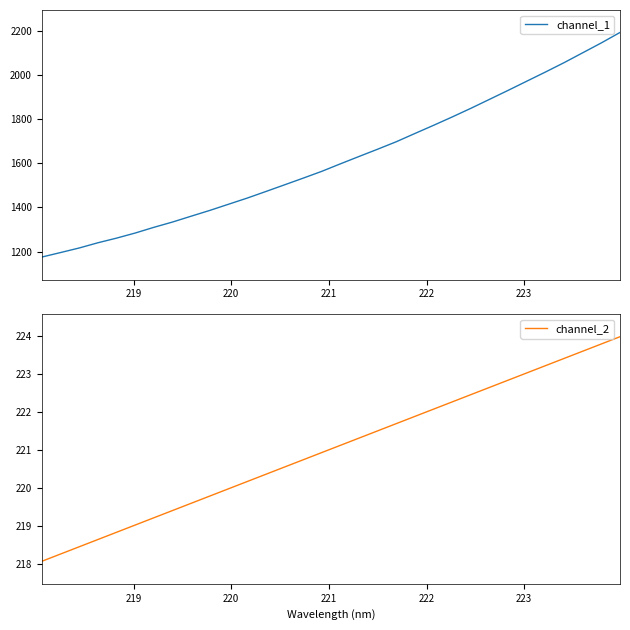

Rank the series by their maximum value, from lowest to highest.

channel_2, channel_1